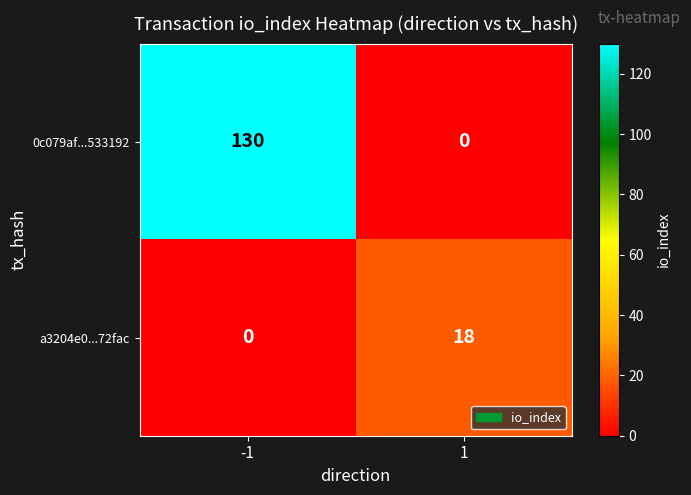

What is the difference between the highest and lowest values at 1?

18